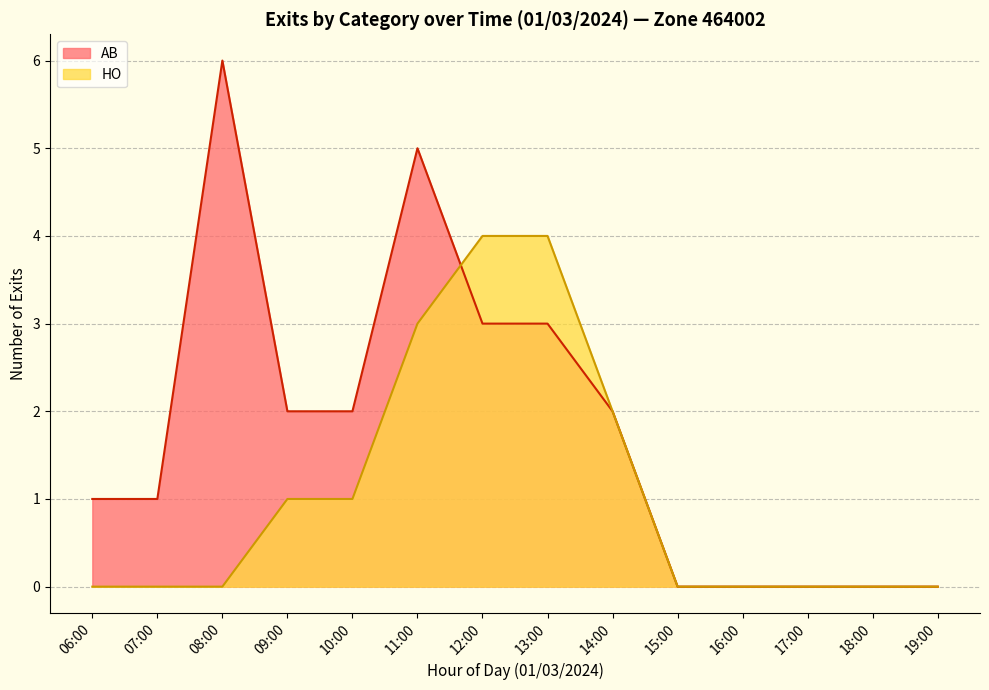

Which series has the largest range (max minus min)?

AB